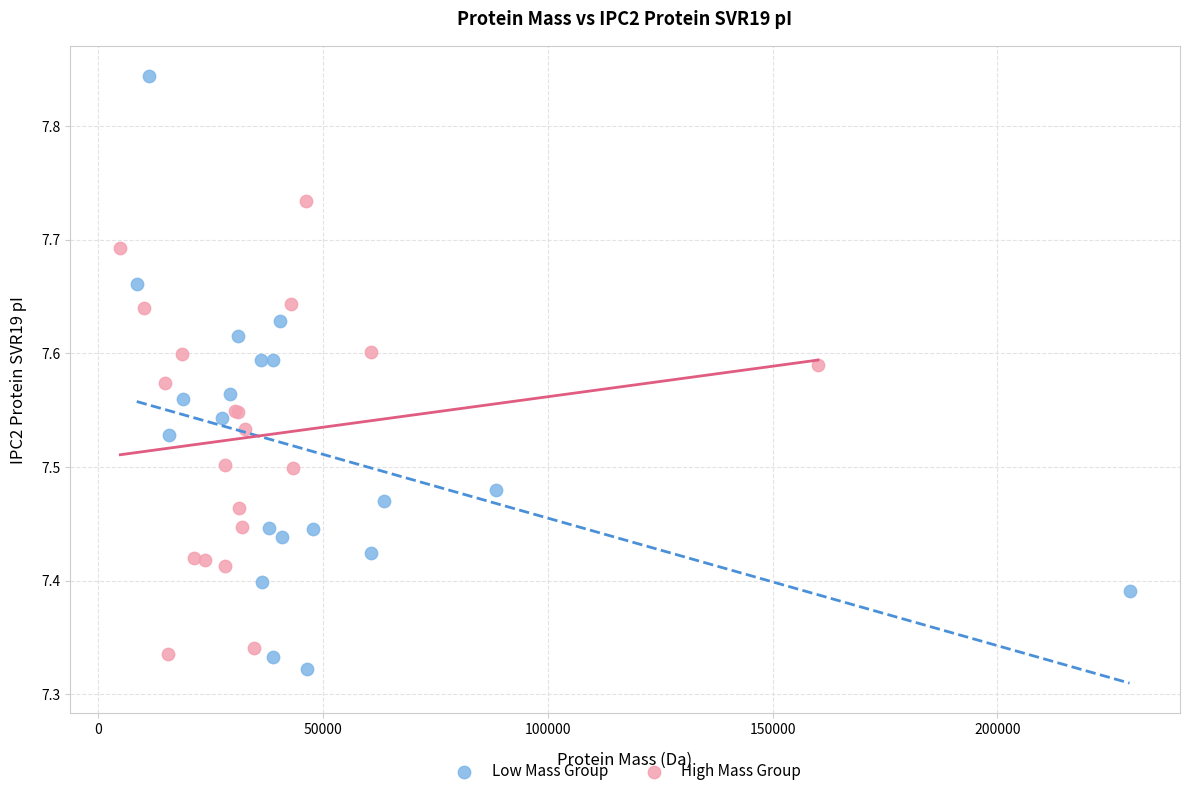

What are all the series names shown in the legend?

Low Mass Group, High Mass Group